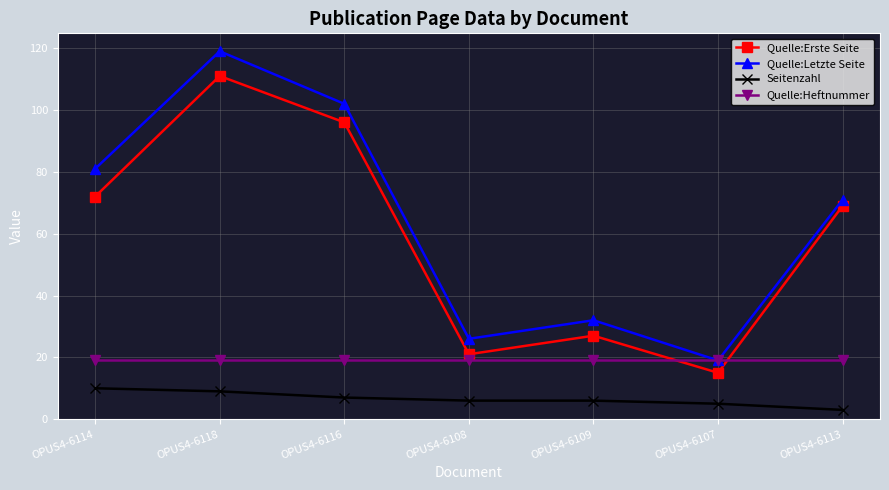

True or false: Quelle:Letzte Seite and Quelle:Erste Seite cross at least once.

False